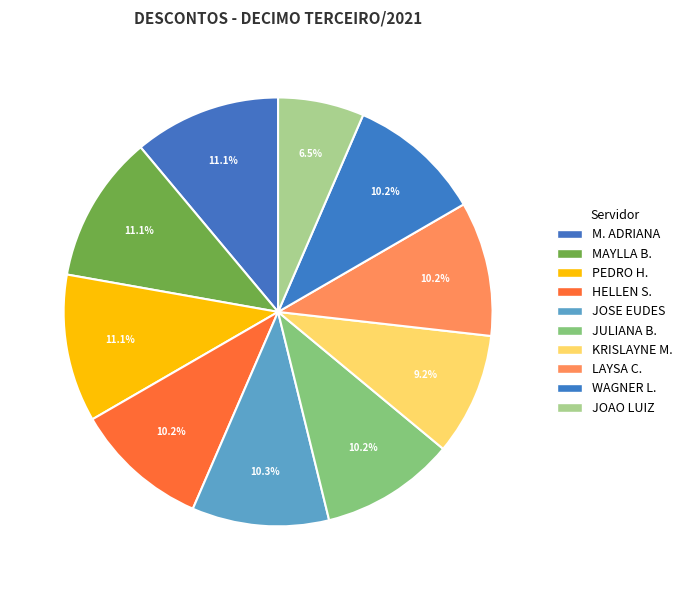

Which category has the smallest portion of the pie?

JOAO LUIZ